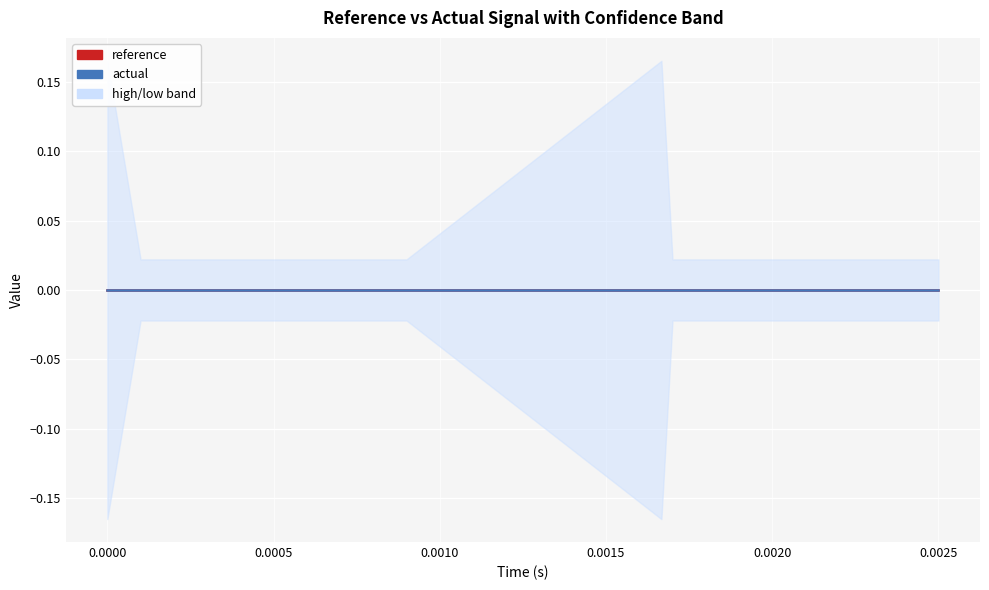

Is the value of reference at 12 greater than the value of low at 11?

Yes